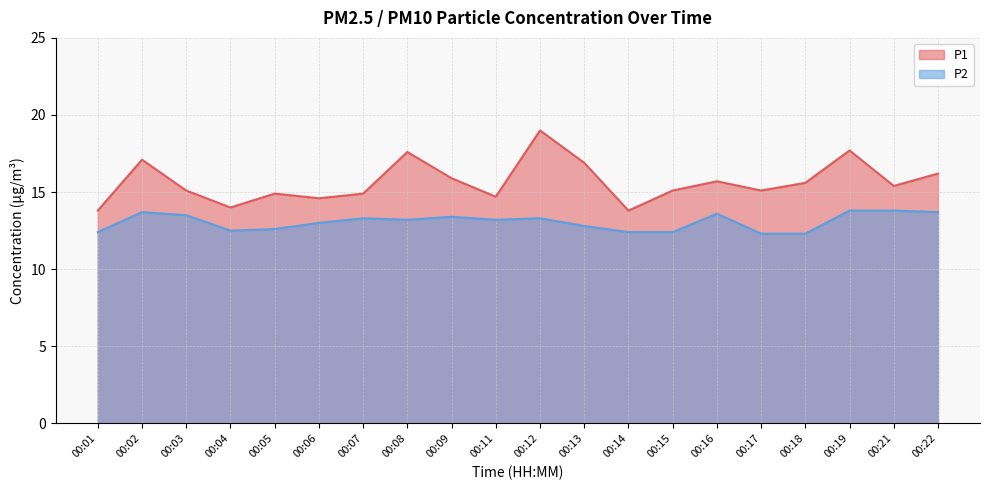

List the series in order of their overall mean, highest first.

P1, P2